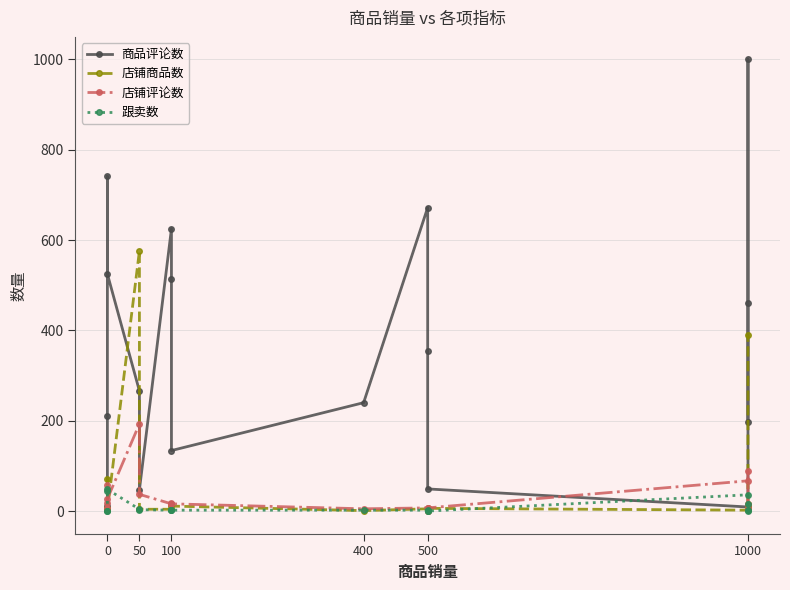

Reading right to left, transcribe all the data shown in this chart.

商品评论数: 197	461	1000	9	49	355	672	240	134	513	625	47	266	525	741	210	12
店铺商品数: 389	15	10	2	6	1	5	1	11	16	4	4	576	2	70	7	3
店铺评论数: 15	7	88	67	7	1	7	5	16	17	16	37	193	27	7	17	58
跟卖数: 16	2	0	36	0	0	2	2	2	3	2	3	4	48	45	0	0